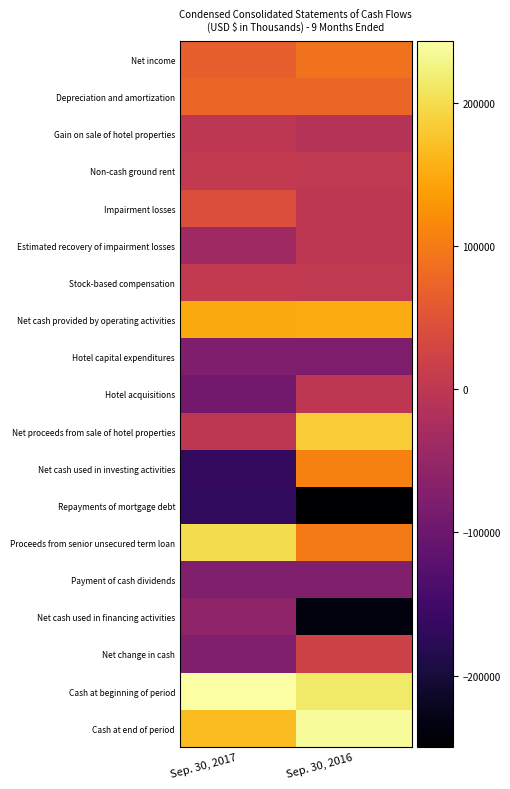

What is the greatest value displayed?

243095